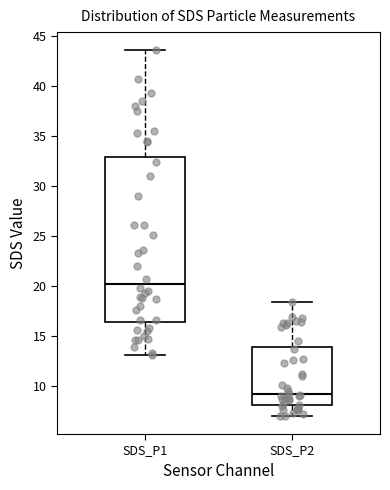

Reading left to right, read every box against the y-axis: the position of its median line, the range the box covers, and the ends of its whiskers. The values are not printed on the chart, so give them approximately, as read against the axis.

SDS_P1: median 20.0, box 16.5 to 33.0, whiskers 13.0 to 43.5
SDS_P2: median 9.0, box 8.0 to 14.0, whiskers 7.0 to 18.5